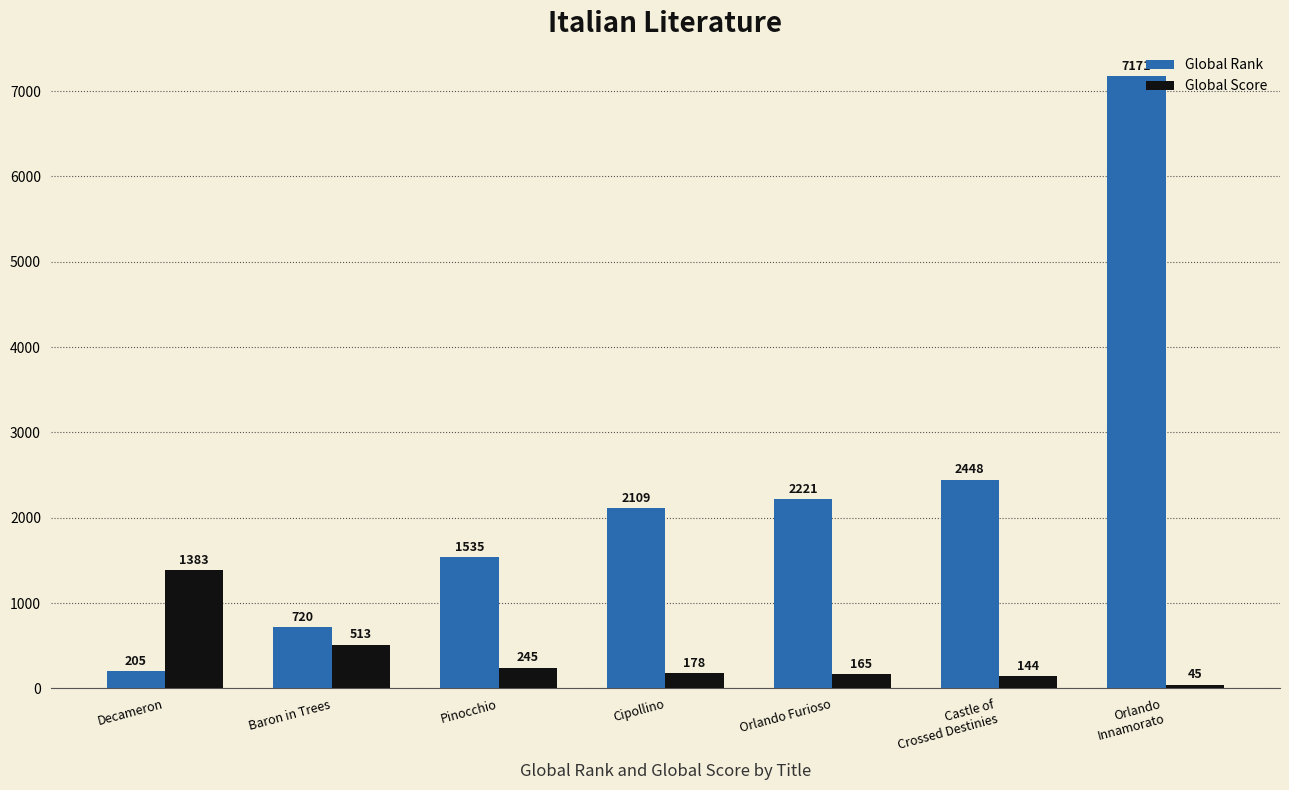

How many bars are there in total?

14